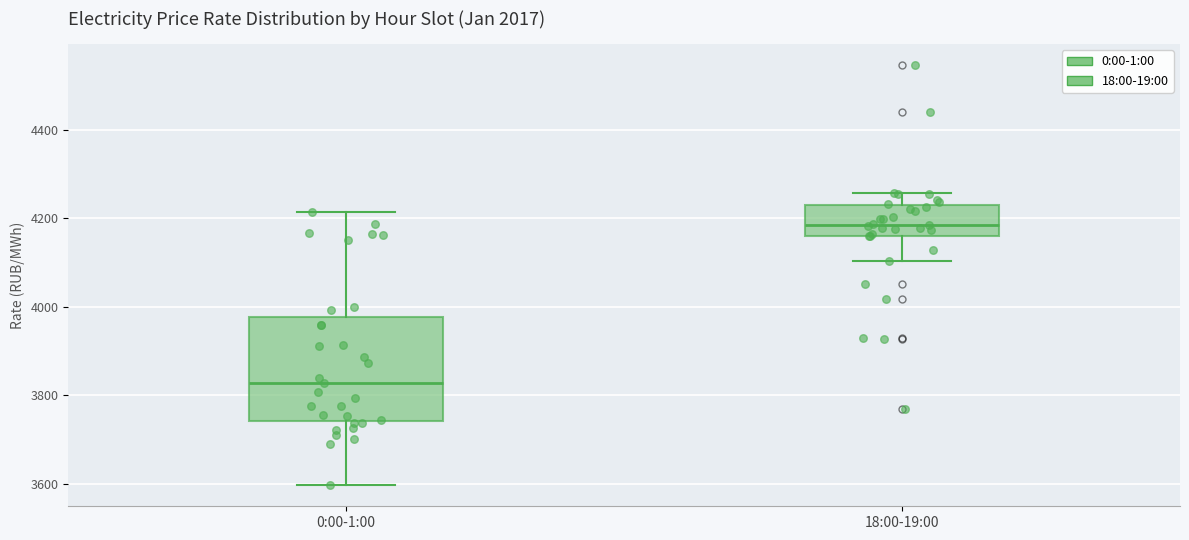

Reading left to right, read every box against the y-axis: the position of its median line, the range the box covers, and the ends of its whiskers. The values are not printed on the chart, so give them approximately, as read against the axis.

0:00-1:00: median 3820, box 3740 to 3980, whiskers 3600 to 4220
18:00-19:00: median 4180, box 4160 to 4220, whiskers 4100 to 4260